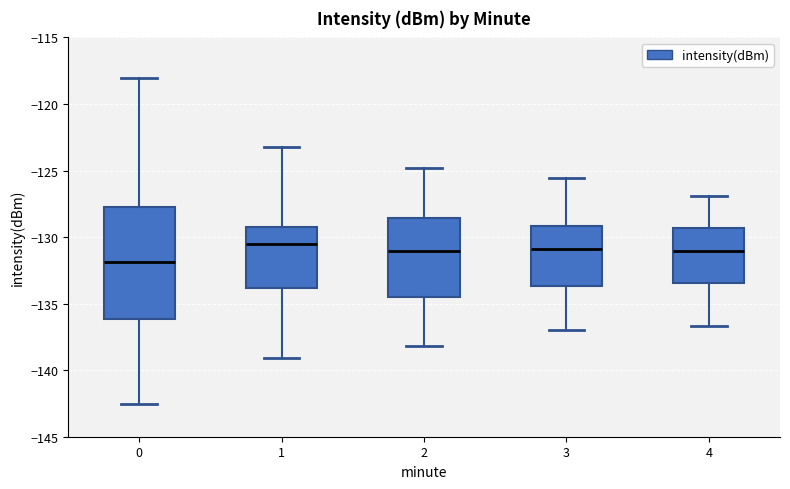

Reading left to right, read every box against the y-axis: the position of its median line, the range the box covers, and the ends of its whiskers. The values are not printed on the chart, so give them approximately, as read against the axis.

0: median -132.0, box -136.0 to -127.5, whiskers -142.5 to -118.0
1: median -130.5, box -134.0 to -129.0, whiskers -139.0 to -123.0
2: median -131.0, box -134.5 to -128.5, whiskers -138.0 to -125.0
3: median -131.0, box -133.5 to -129.0, whiskers -137.0 to -125.5
4: median -131.0, box -133.5 to -129.5, whiskers -136.5 to -127.0